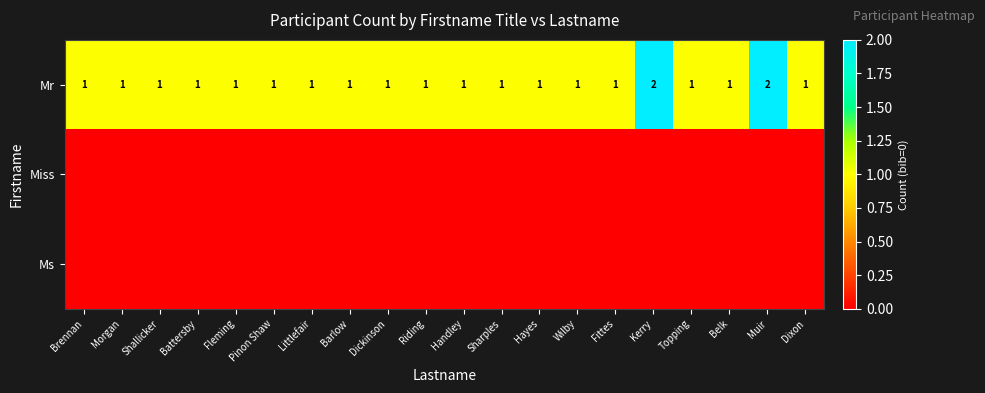

Count the Mr values in the range 1 to 2.

20